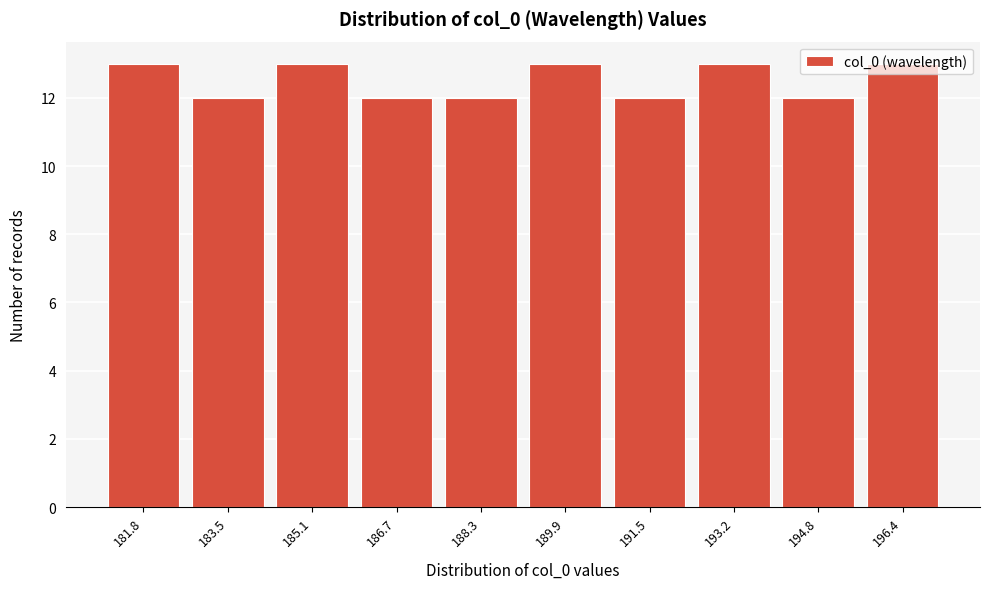

What is the label of the 1st bar from the right?

196.4